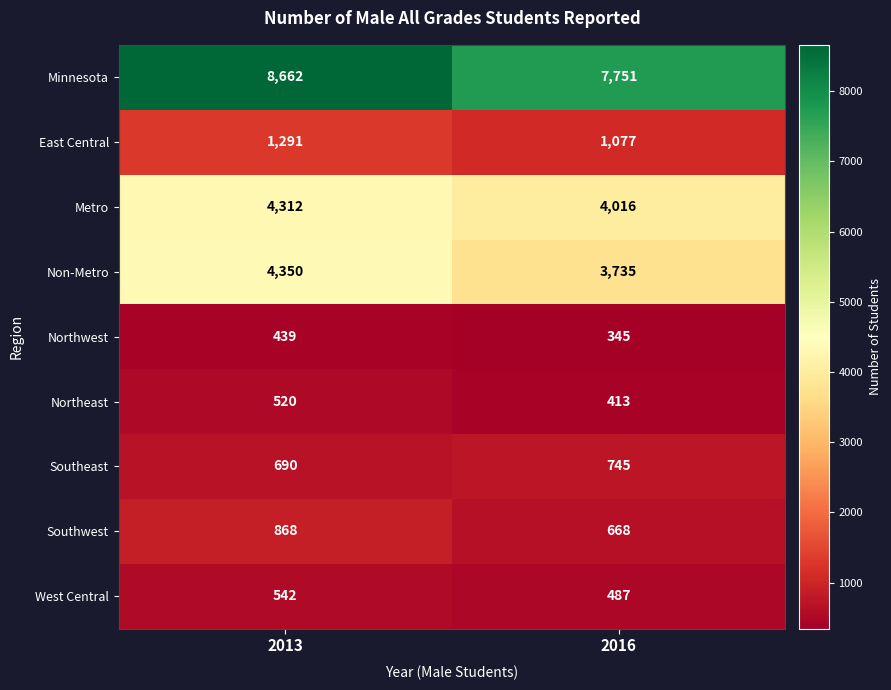

At which category is the sum across all series the highest?

2013